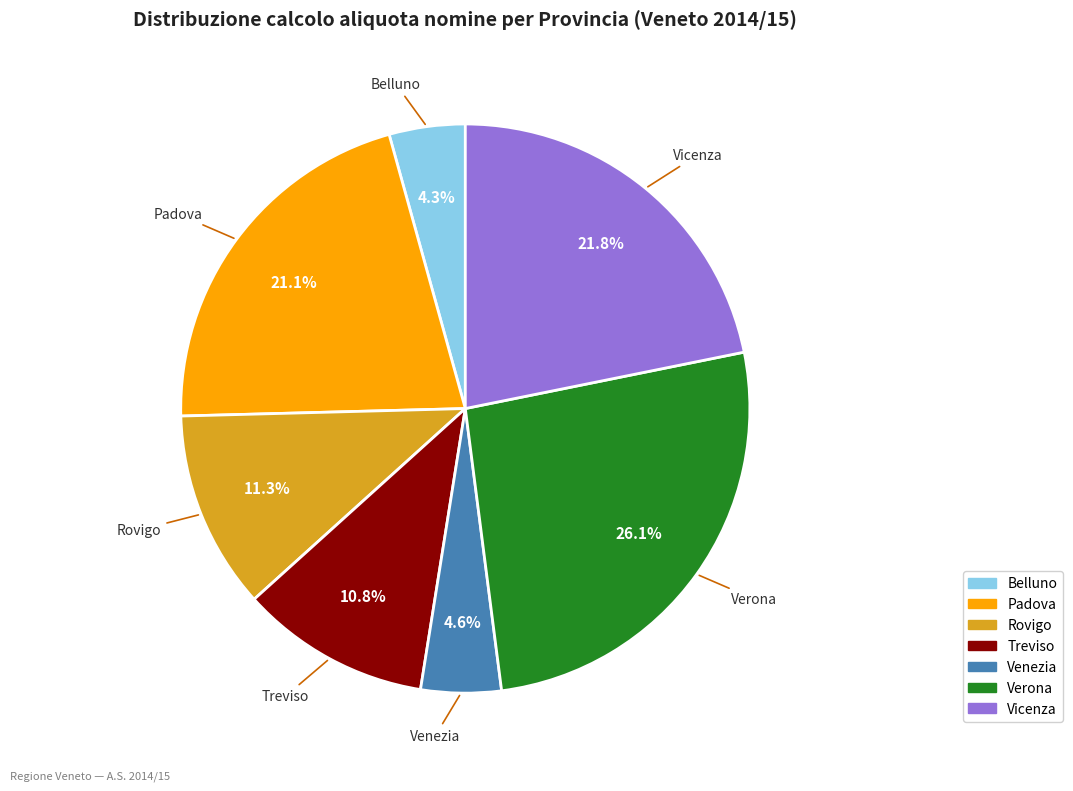

Which has a higher value, Treviso or Vicenza?

Vicenza